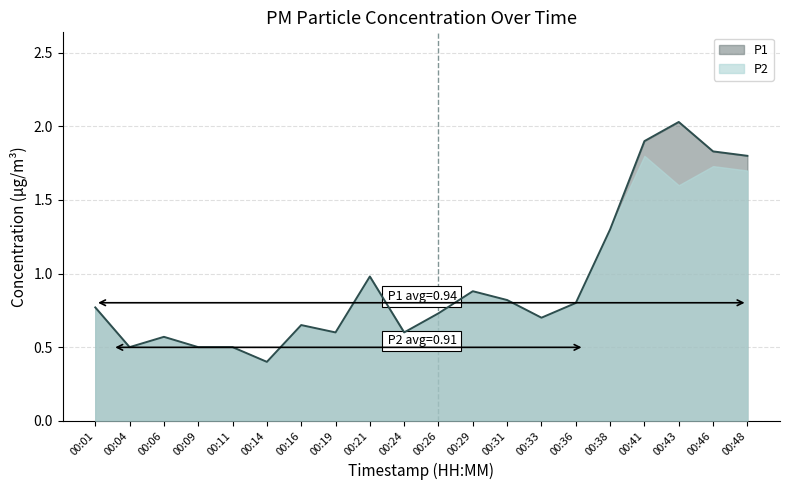

True or false: the data shows 2.3 at 00:38.

False